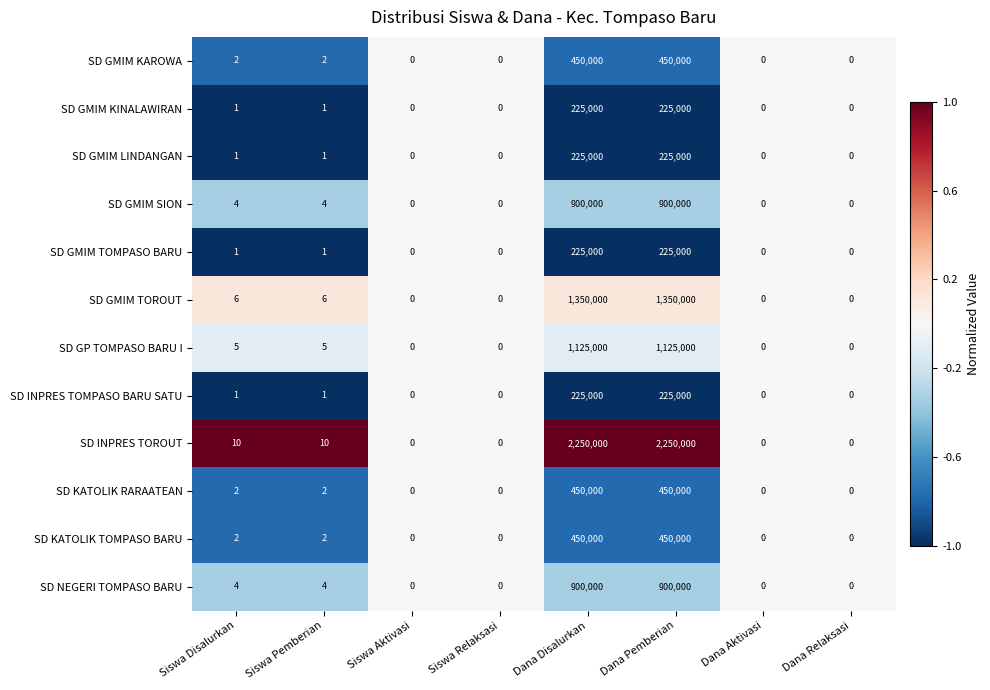

What is the total value across all series at Dana Disalurkan?

8775000